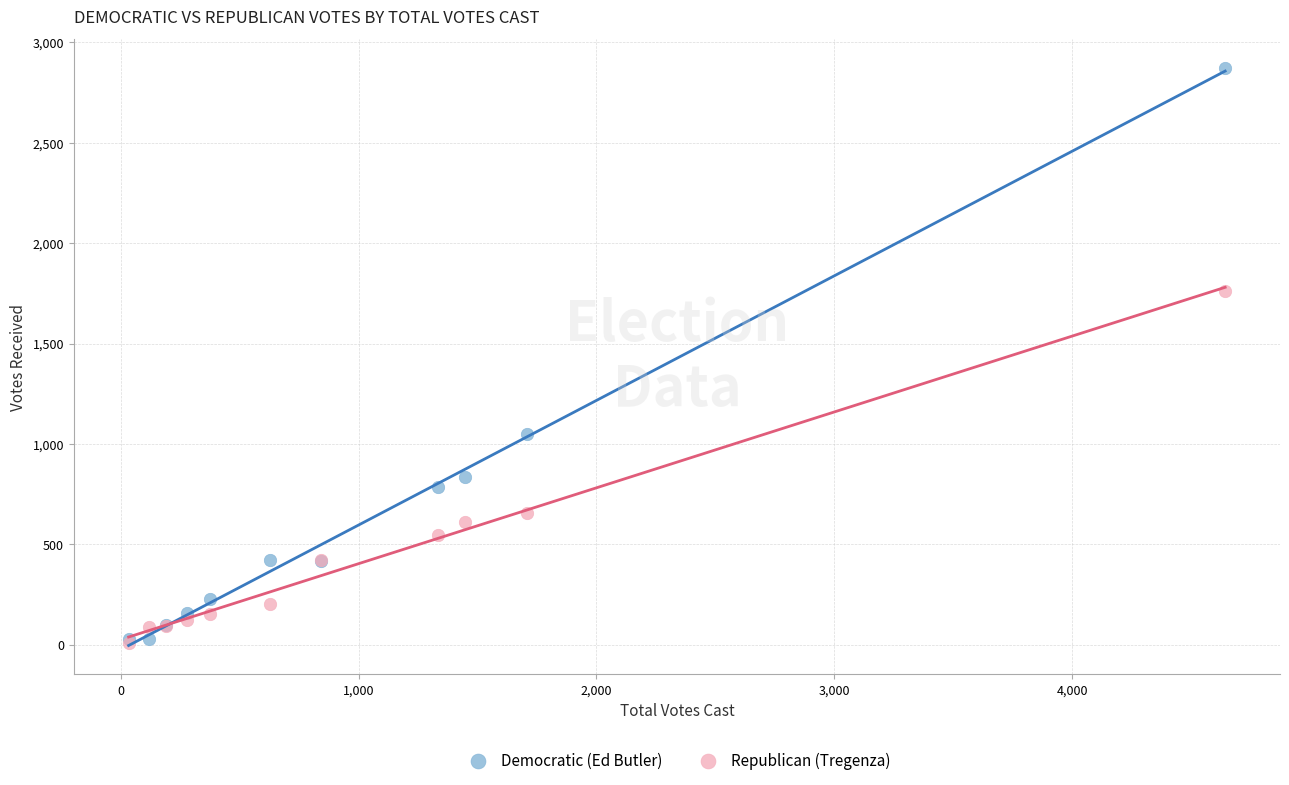

Which series contains the highest Y value?

Democratic (Ed Butler)